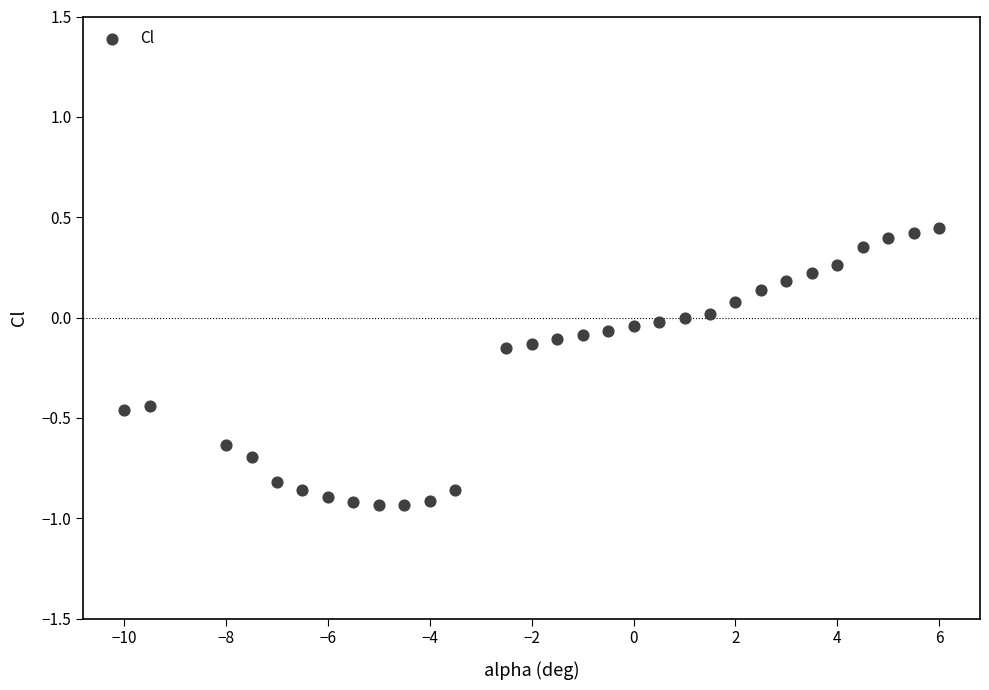

What is the range of Y values (max minus min)?

1.4